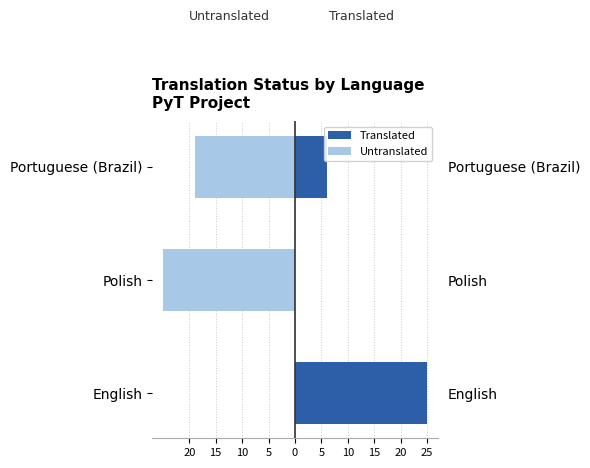

What is the minimum value shown in the chart?

-25